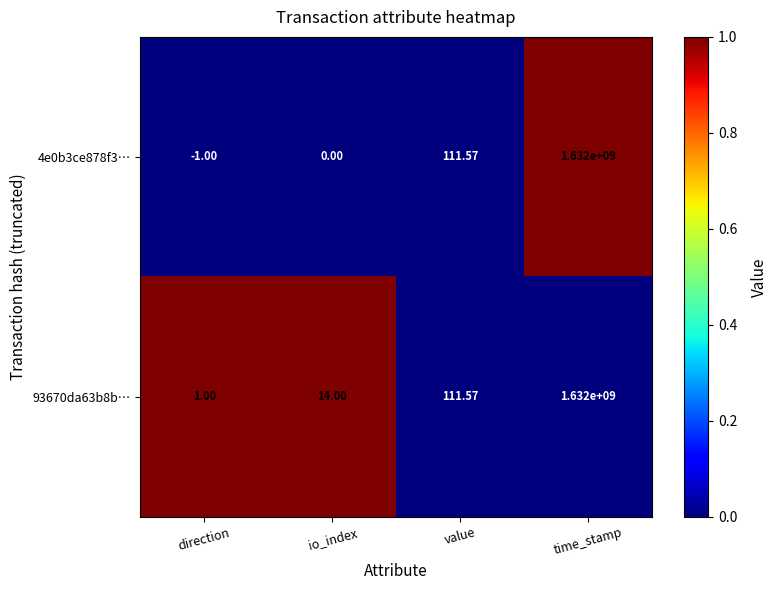

List the series in order of their overall mean, highest first.

93670da63b8b…, 4e0b3ce878f3…